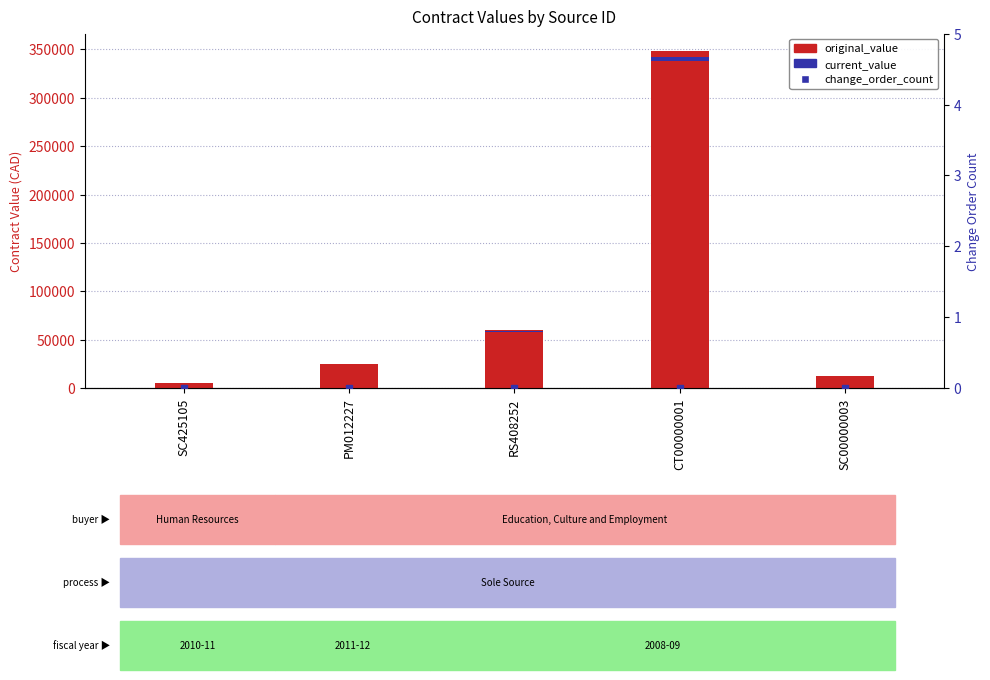

What is the value of the current_value bar at the 2nd from the left?

300.0